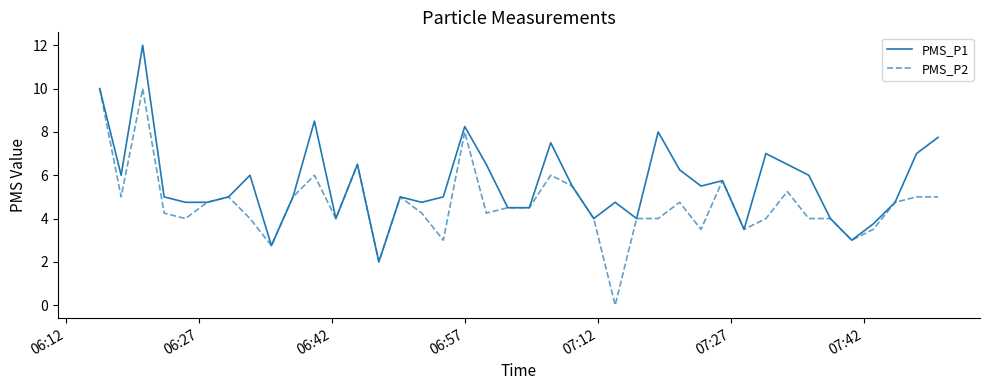

What is the highest value of the PMS_P2 series?

10.0